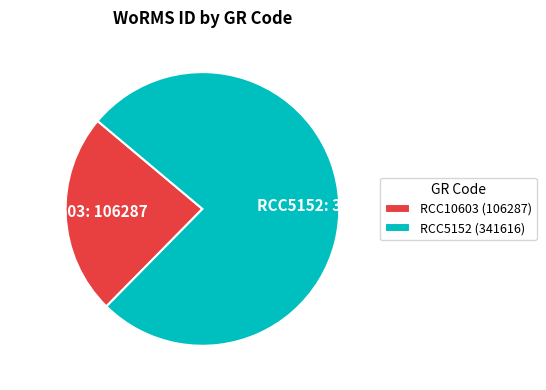

The RCC10603 slice represents 12% of the pie. True or false?

False